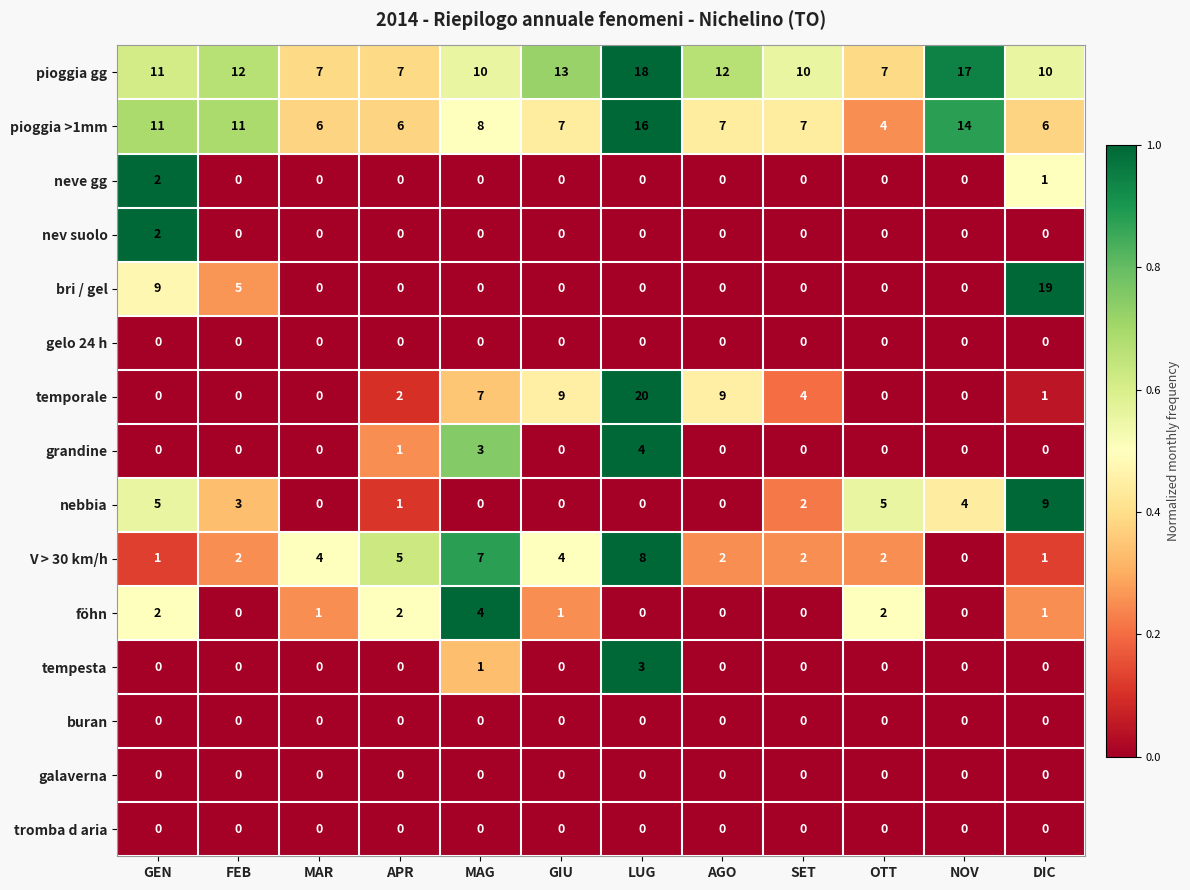

The value of föhn at AGO is 0. True or false?

True